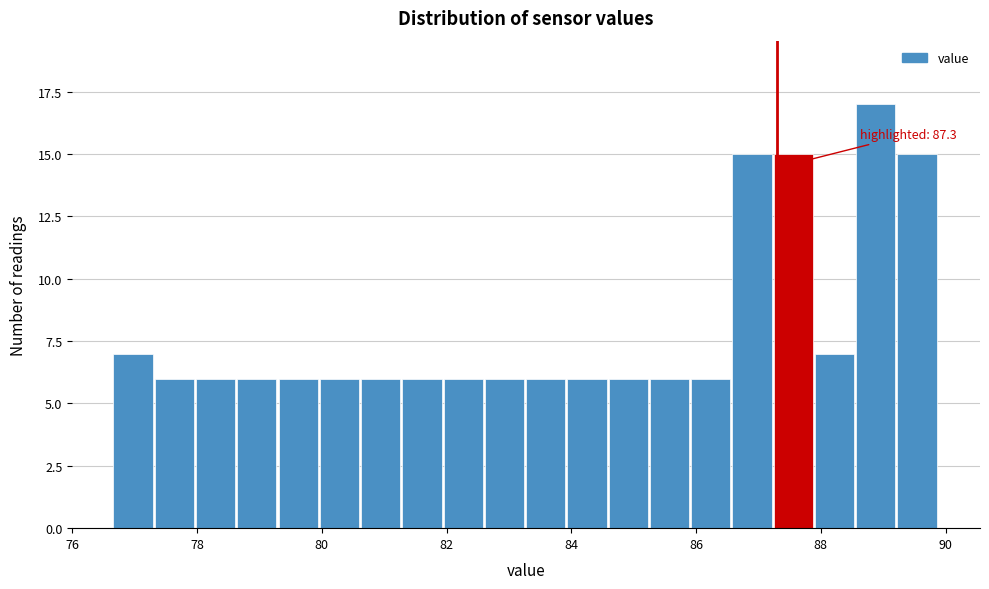

Around what value on the x-axis is the tallest bar? Give the approximate position of its centre, as read against the axis.

88.8